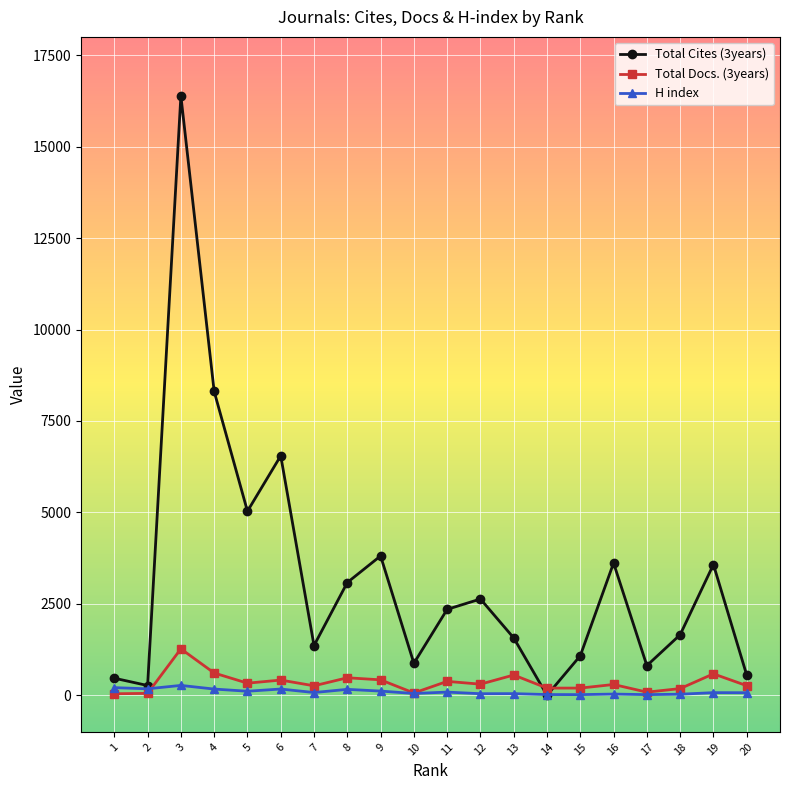

At which category is the sum across all series the highest?

3